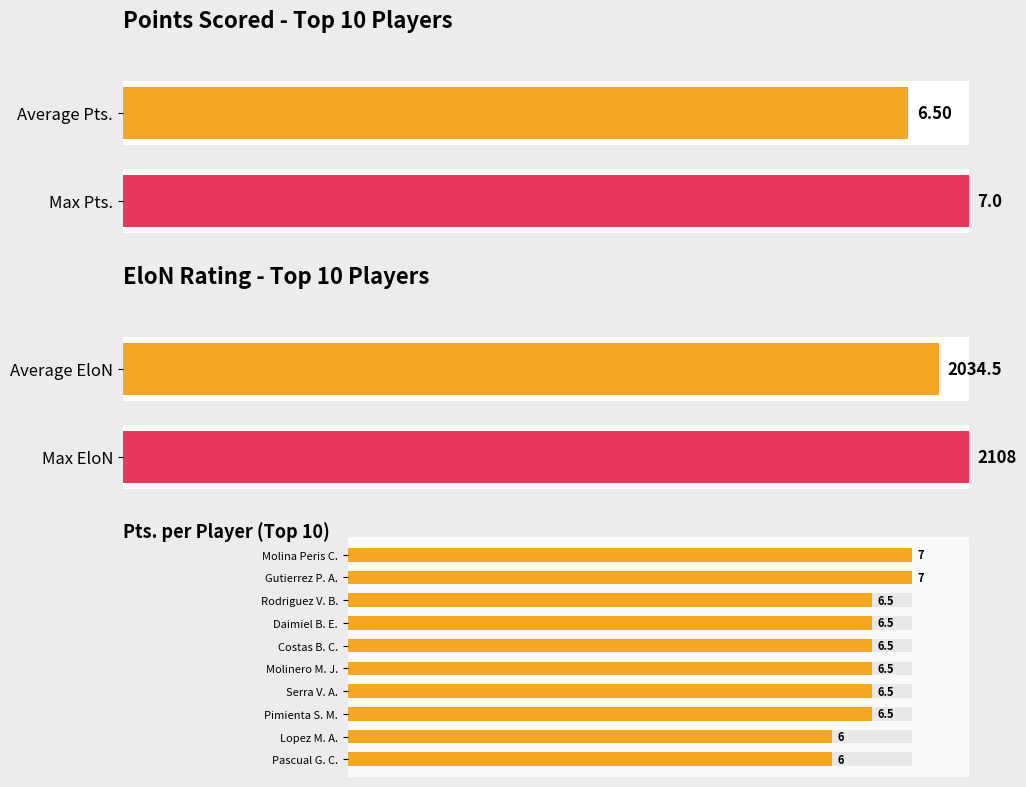

Are the bars horizontal?

Yes